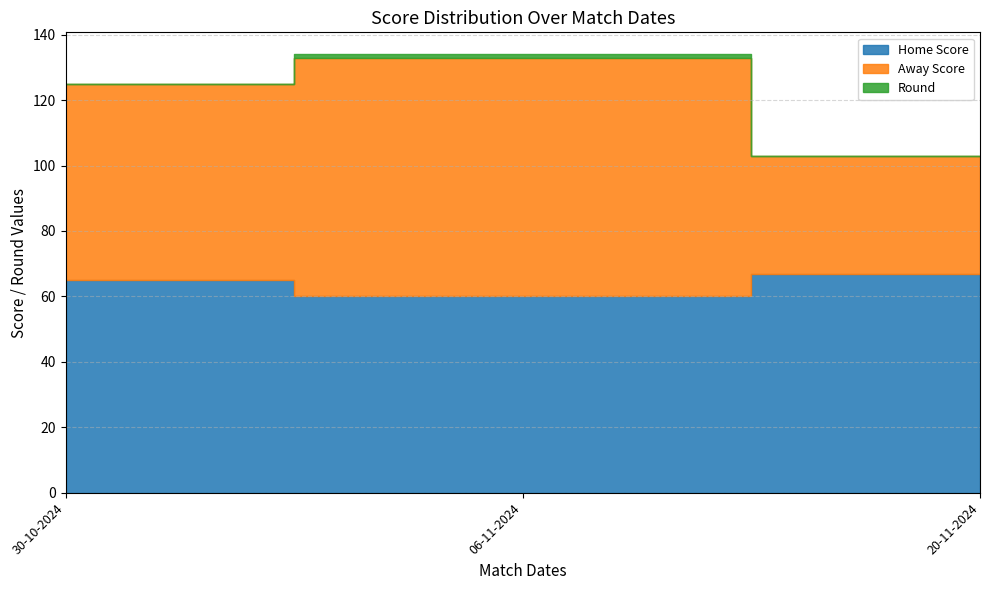

Rank the series at 20-11-2024 from highest to lowest value.

Home Score, Away Score, Round